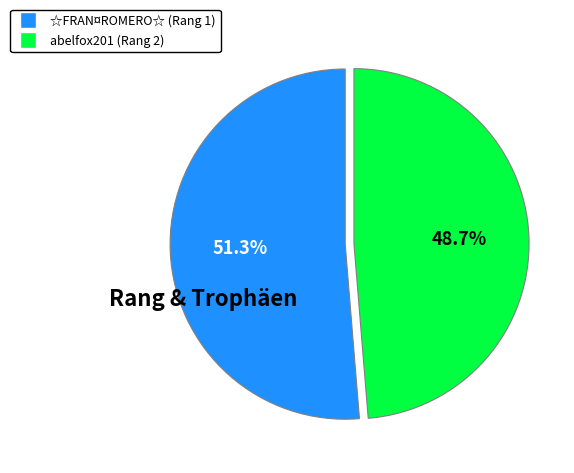

How much of the chart is everything except ☆FRAN¤ROMERO☆ (Rang 1)?

48.7%